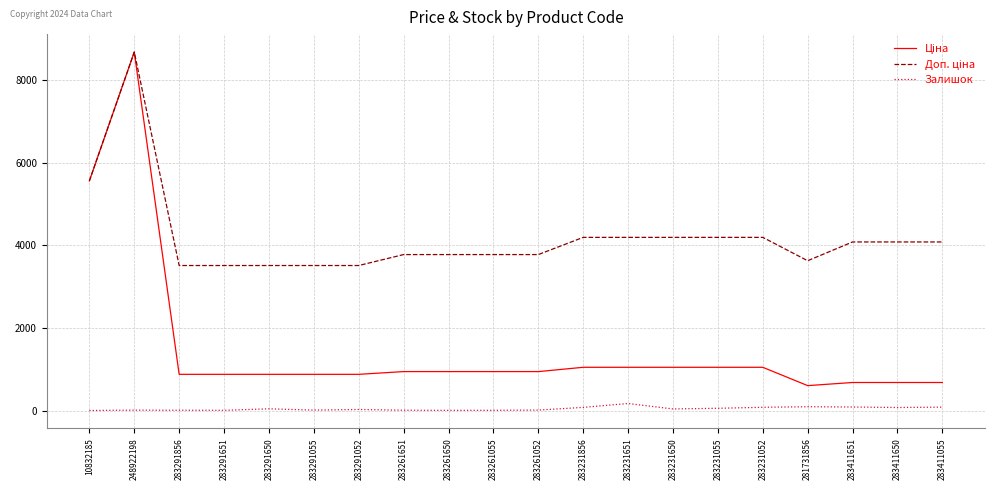

What is the maximum value shown in the chart?

8679.5